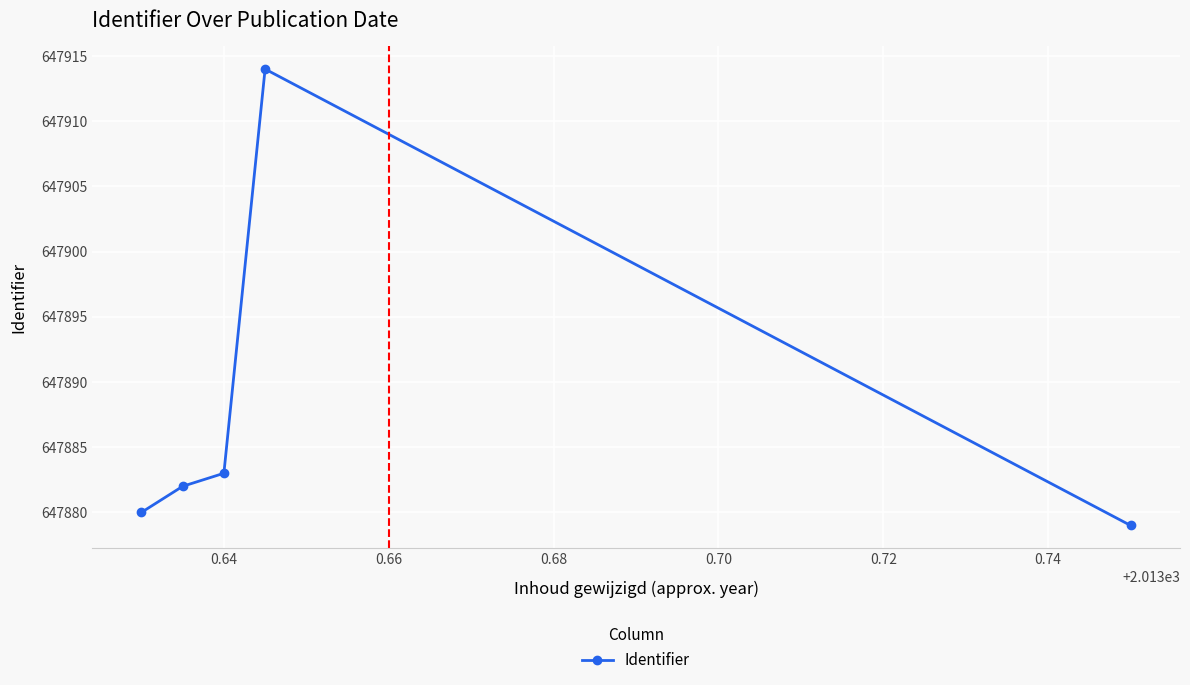

True or false: the data has more than 1 interior local peaks.

False